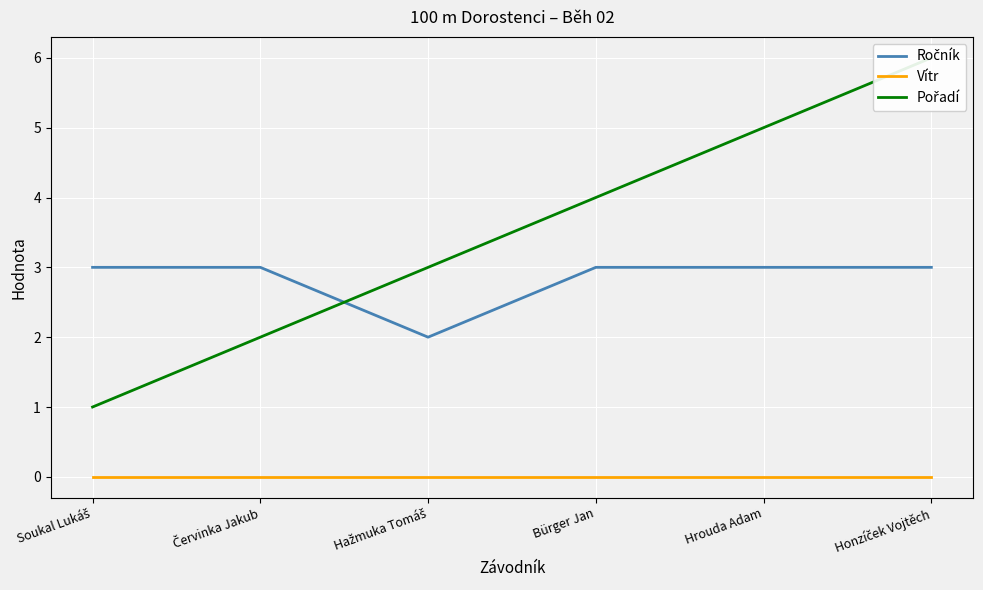

What position from the right is Bürger Jan?

3